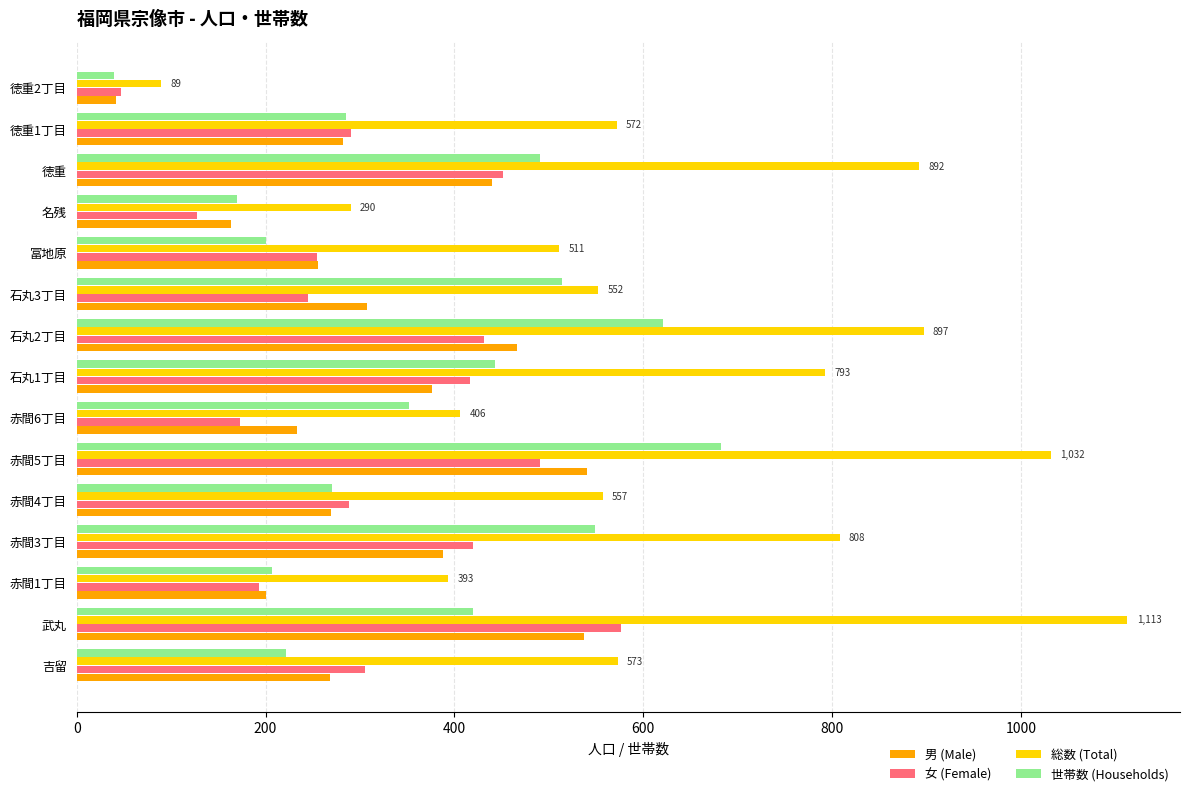

Which category has the lowest value in the 総数 (Total) series?

徳重2丁目